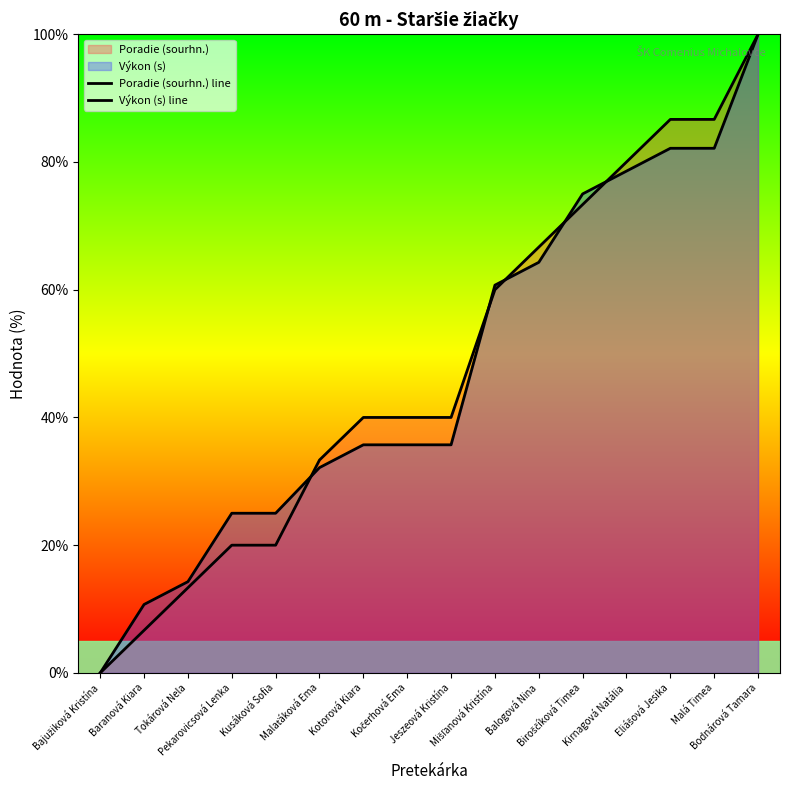

How many values in the Výkon (s) line series are below 35?

6